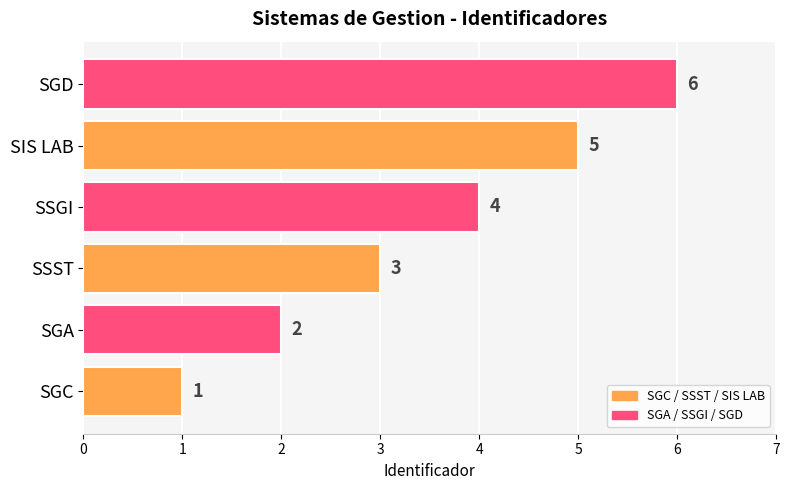

What is the ratio of the value at SIS LAB to the value at SGD?

0.8